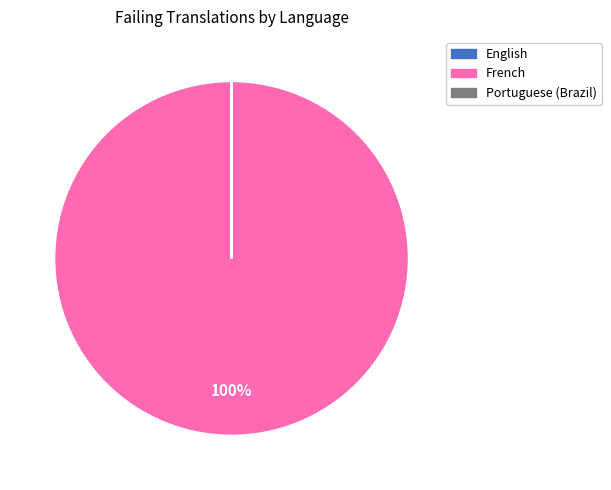

What is the largest slice in the pie chart?

French